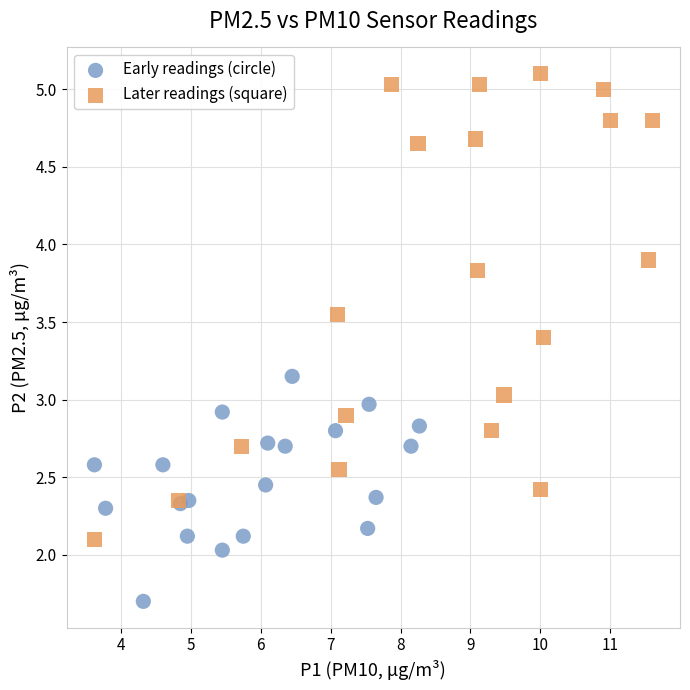

Which series reaches the minimum Y coordinate?

Early readings (circle)